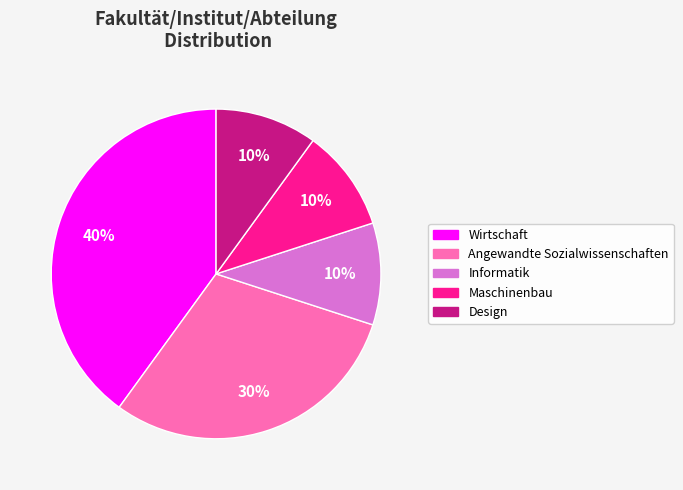

To the nearest percent, what is the difference between the largest and smallest slice percentages?

30%